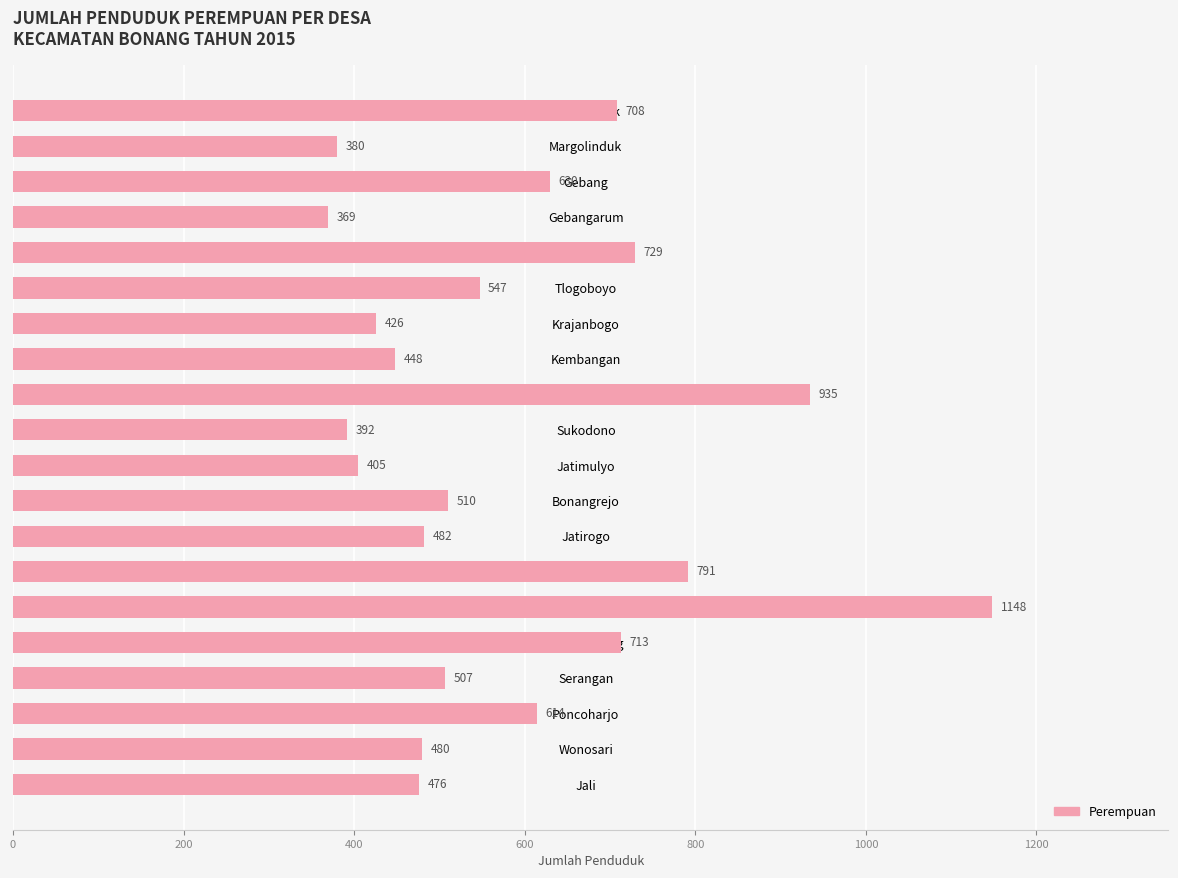

Reading top to bottom, list all the values displayed in this chart.

Morodemak=708	Margolinduk=380	Gebang=630	Gebangarum=369	Karangrejo=729	Tlogoboyo=547	Krajanbogo=426	Kembangan=448	Sumberejo=935	Sukodono=392	Jatimulyo=405	Bonangrejo=510	Jatirogo=482	Tridonorejo=791	Purworejo=1148	Betahwalang=713	Serangan=507	Poncoharjo=614	Wonosari=480	Jali=476